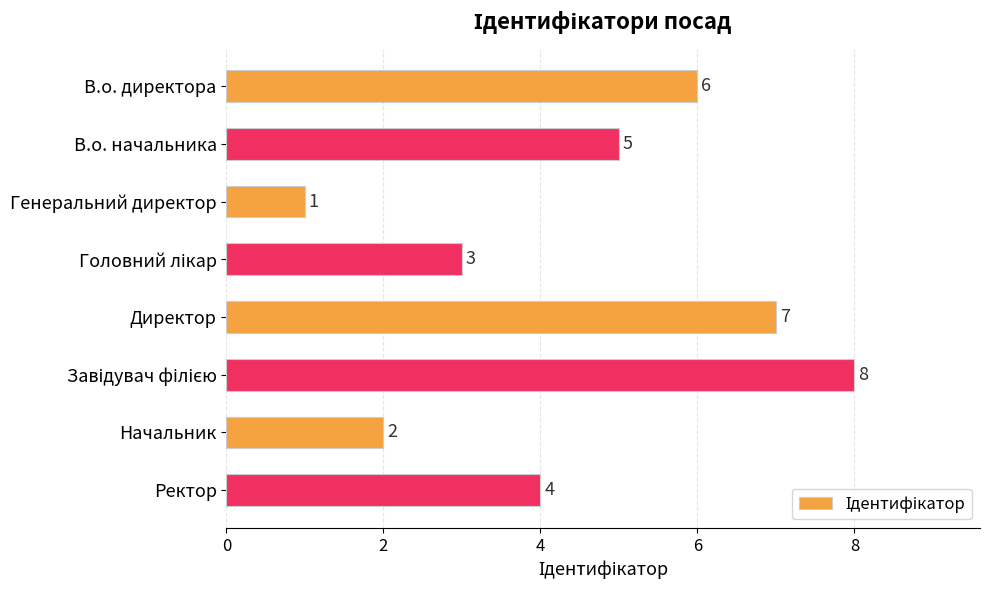

What is the value of the 1st bar from the top?

6